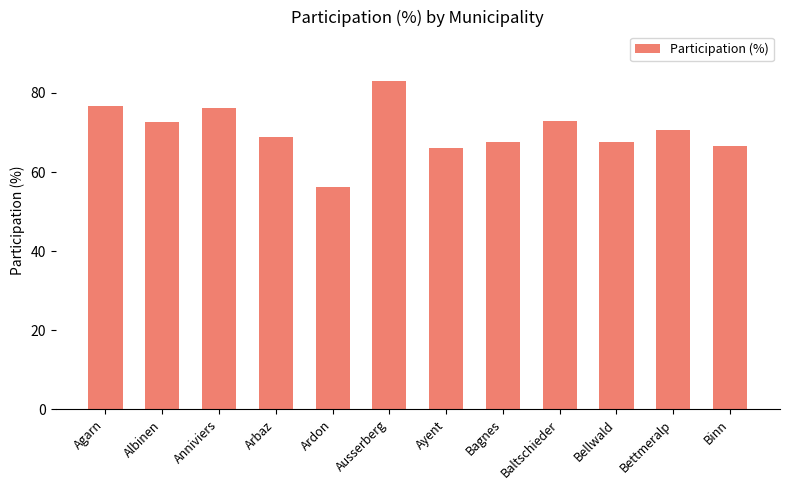

What is the difference between the second highest and second lowest values?

10.6